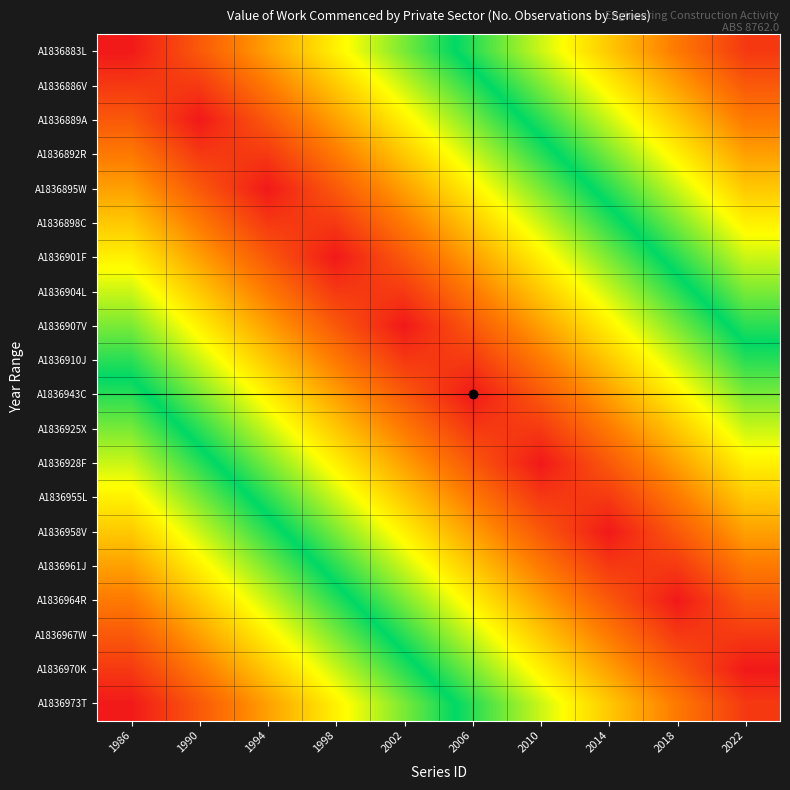

At how many categories does at least one series exceed 42?

10